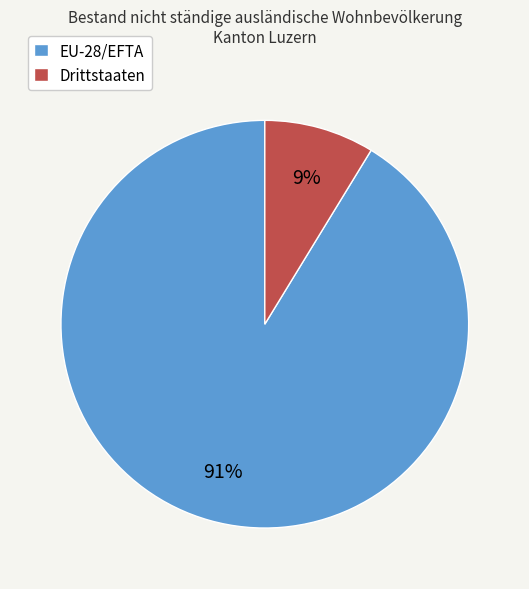

Count the number of slices in the pie.

2